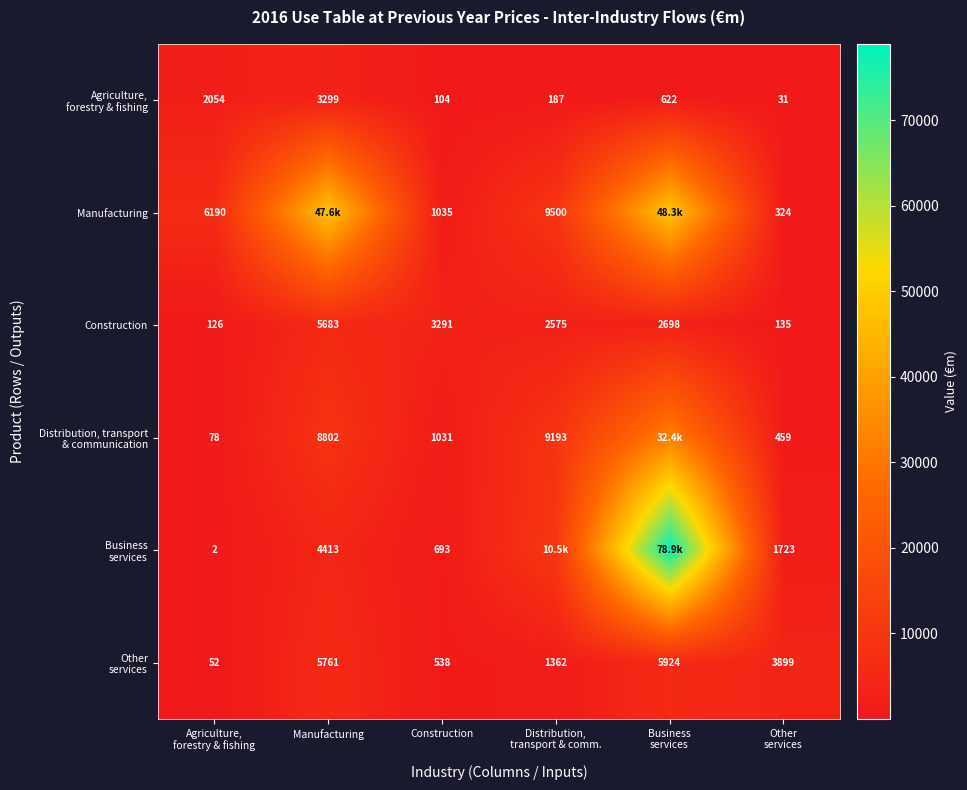

What is the total value across all series at Distribution,
transport & comm.?

33329.7